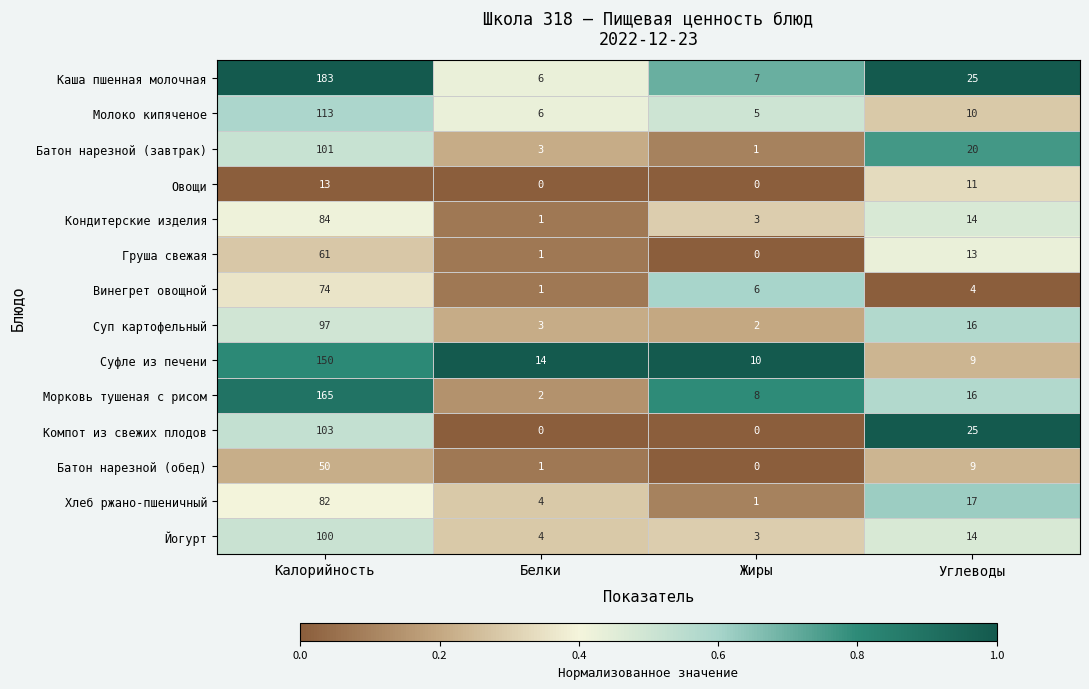

Which series has the widest spread of values?

Каша пшенная молочная